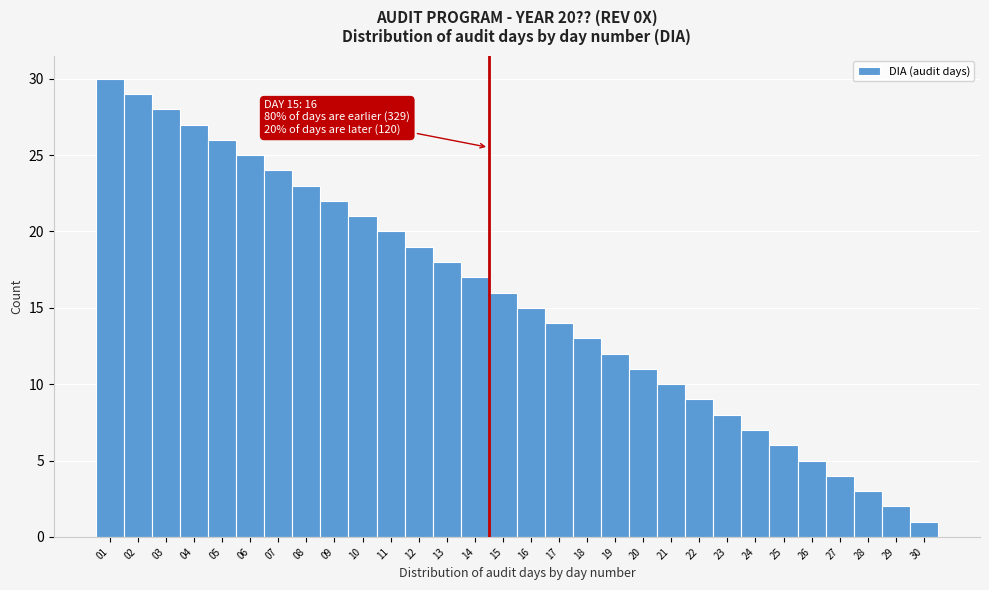

Reading left to right, list all the values displayed in this chart.

30	29	28	27	26	25	24	23	22	21	20	19	18	17	16	15	14	13	12	11	10	9	8	7	6	5	4	3	2	1